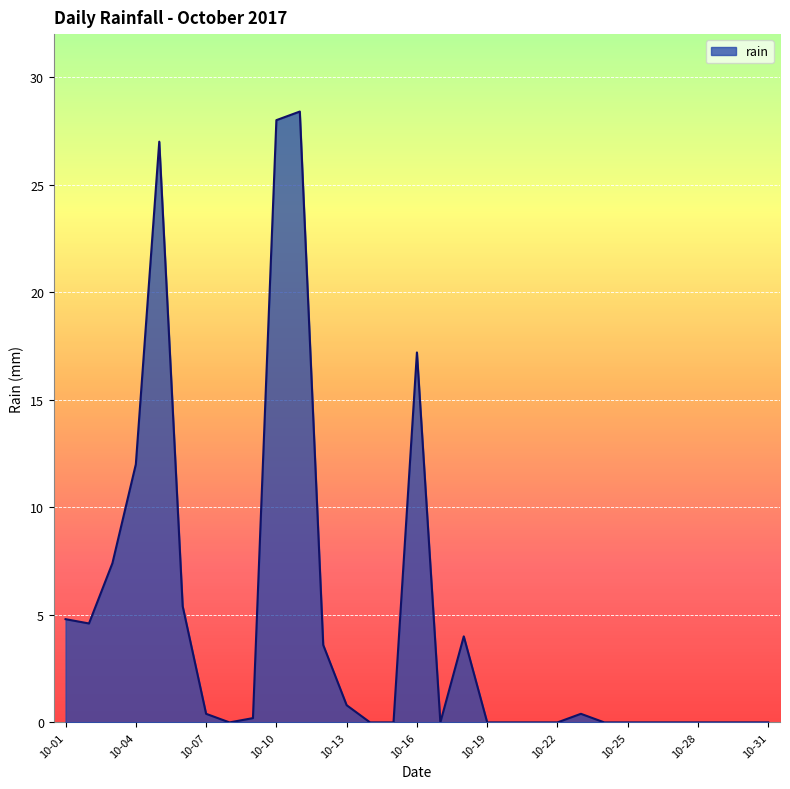

What is the maximum value shown in the chart?

28.4